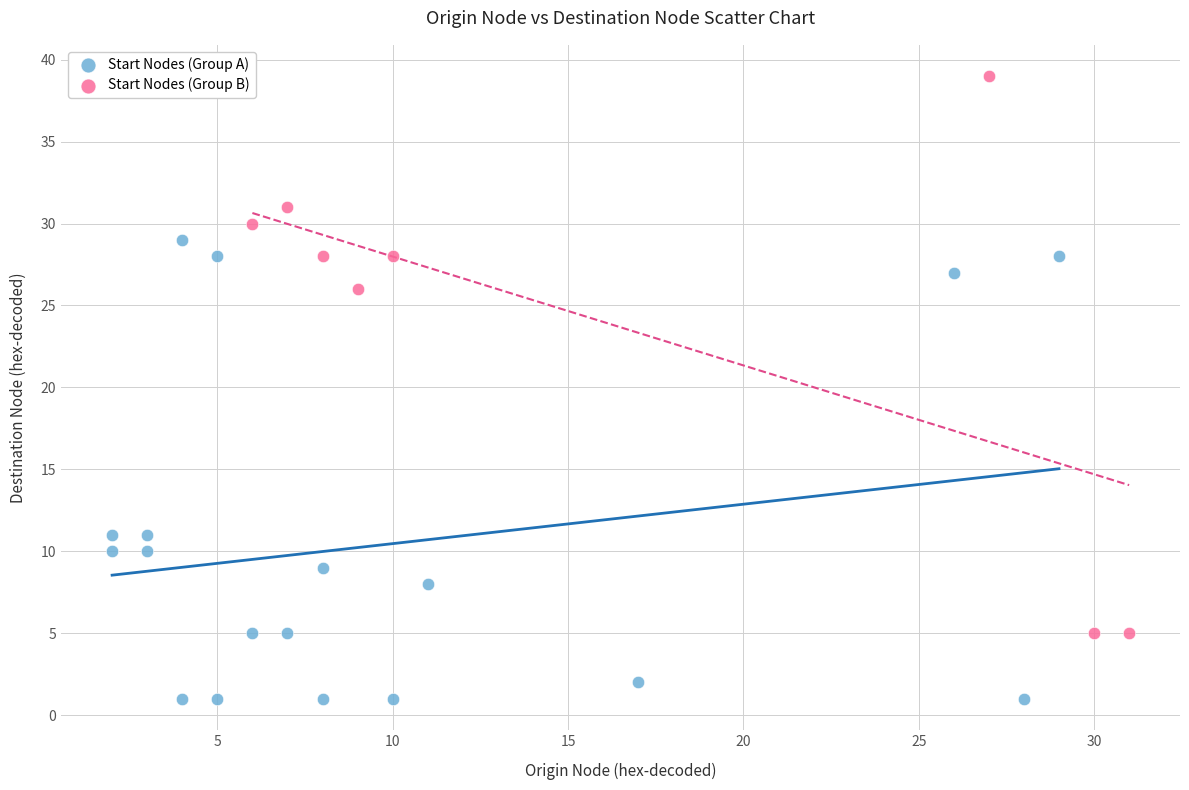

Which series has the largest Y range (max minus min)?

Start Nodes (Group B)